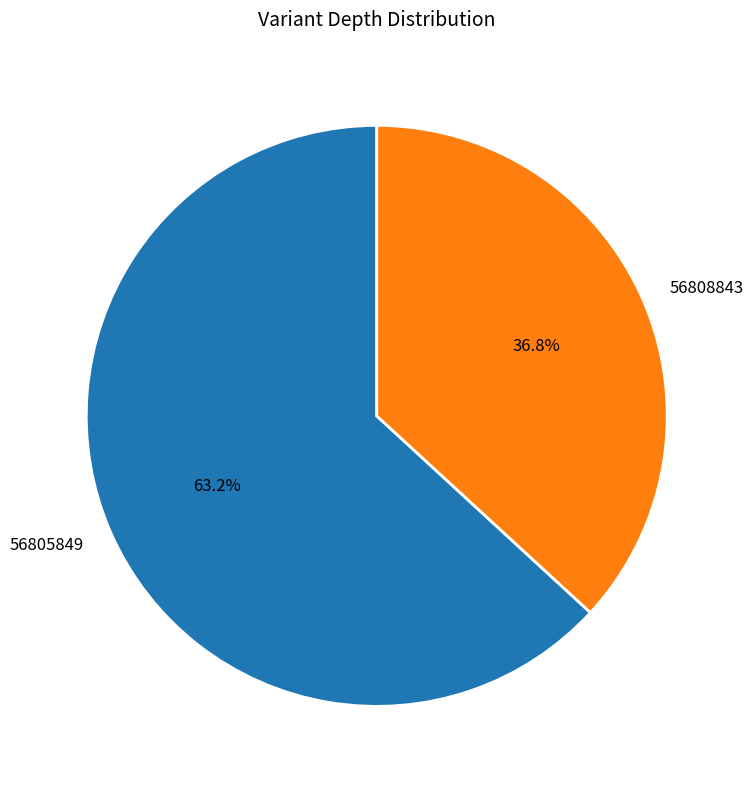

How many slices are in this pie chart?

2